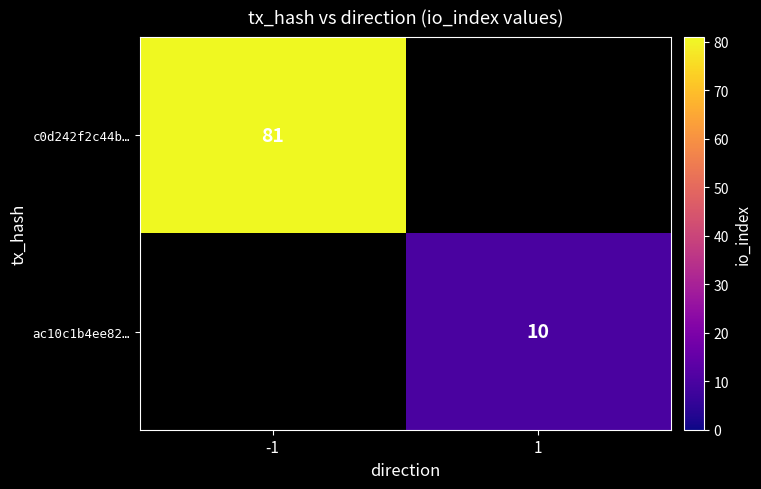

True or false: ac10c1b4ee82… has a value of 10 at 1.

True